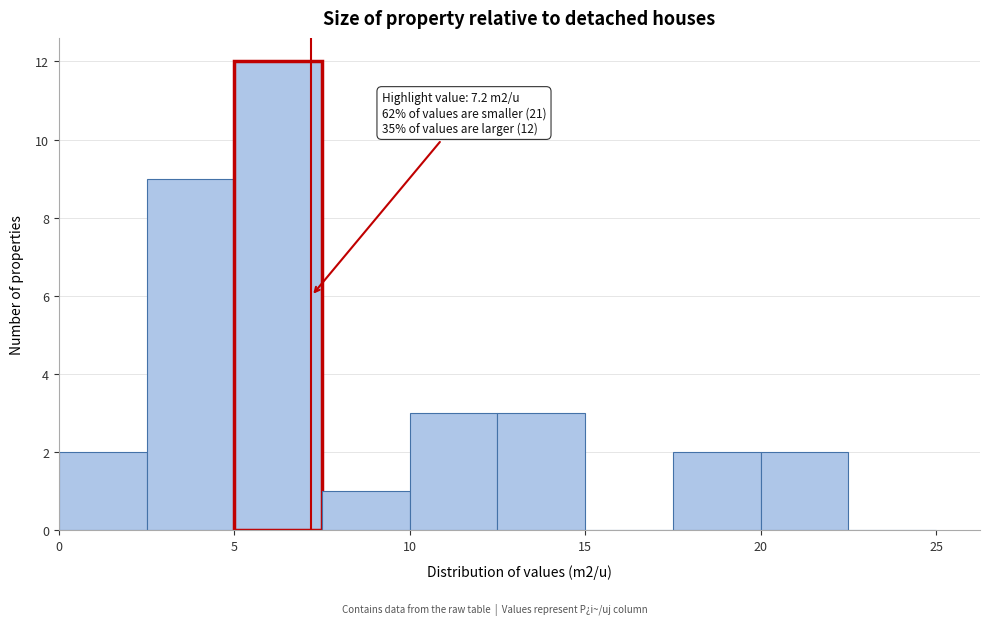

Which range on the x-axis has the tallest bar?

5.0 to 7.5